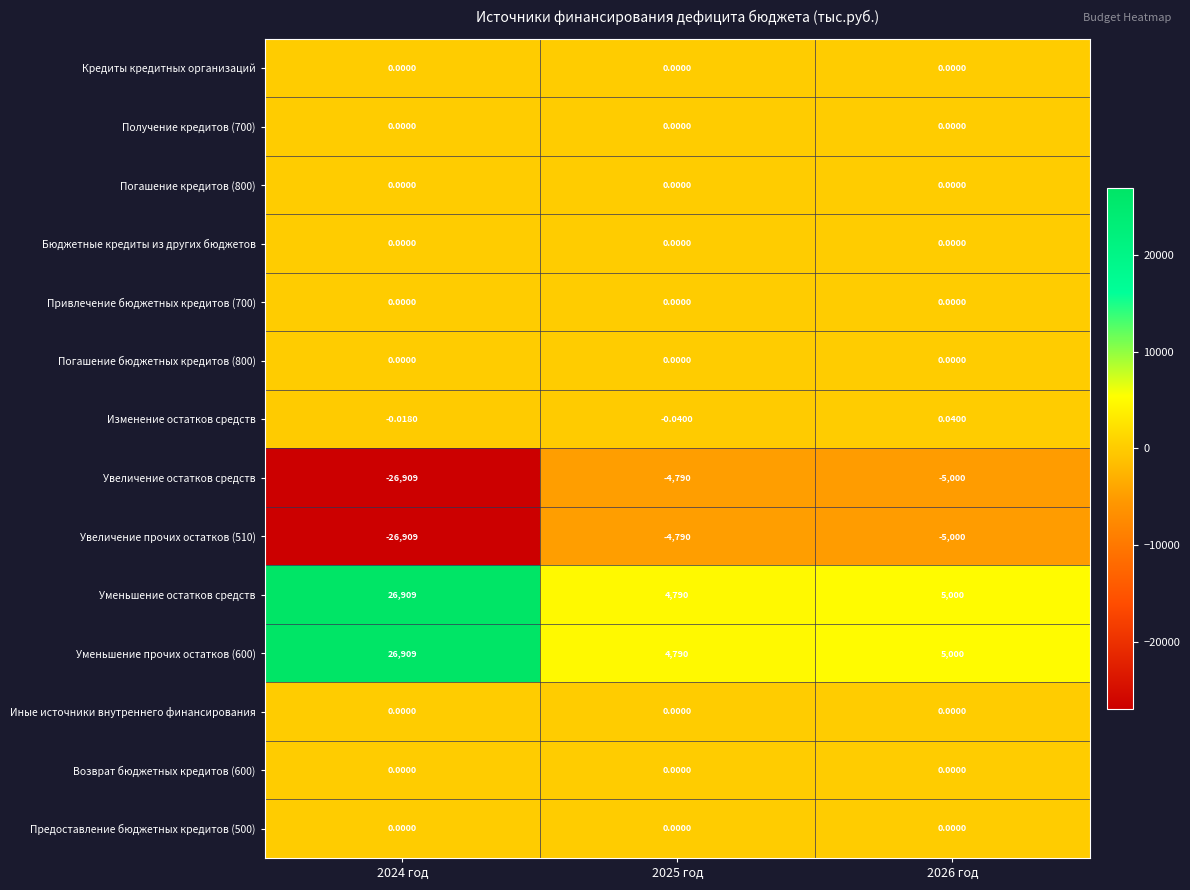

Is the value of Изменение остатков средств at 2025 год greater than the value of Увеличение прочих остатков (510) at 2024 год?

Yes